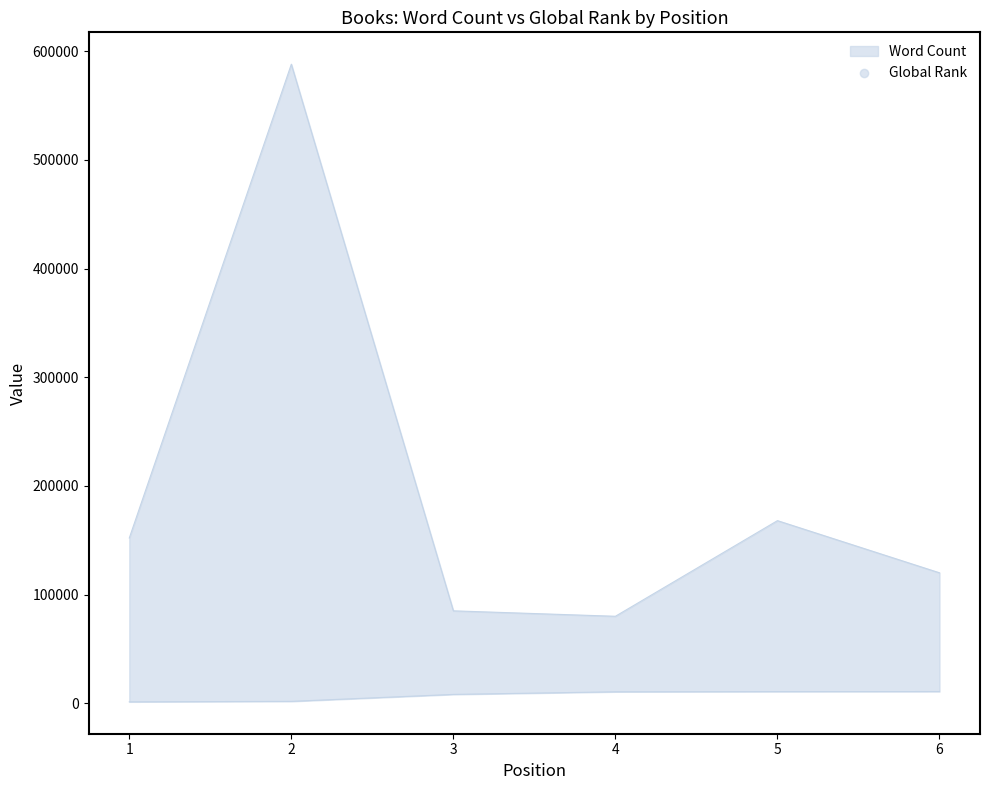

At how many categories does at least one series exceed 403530?

1